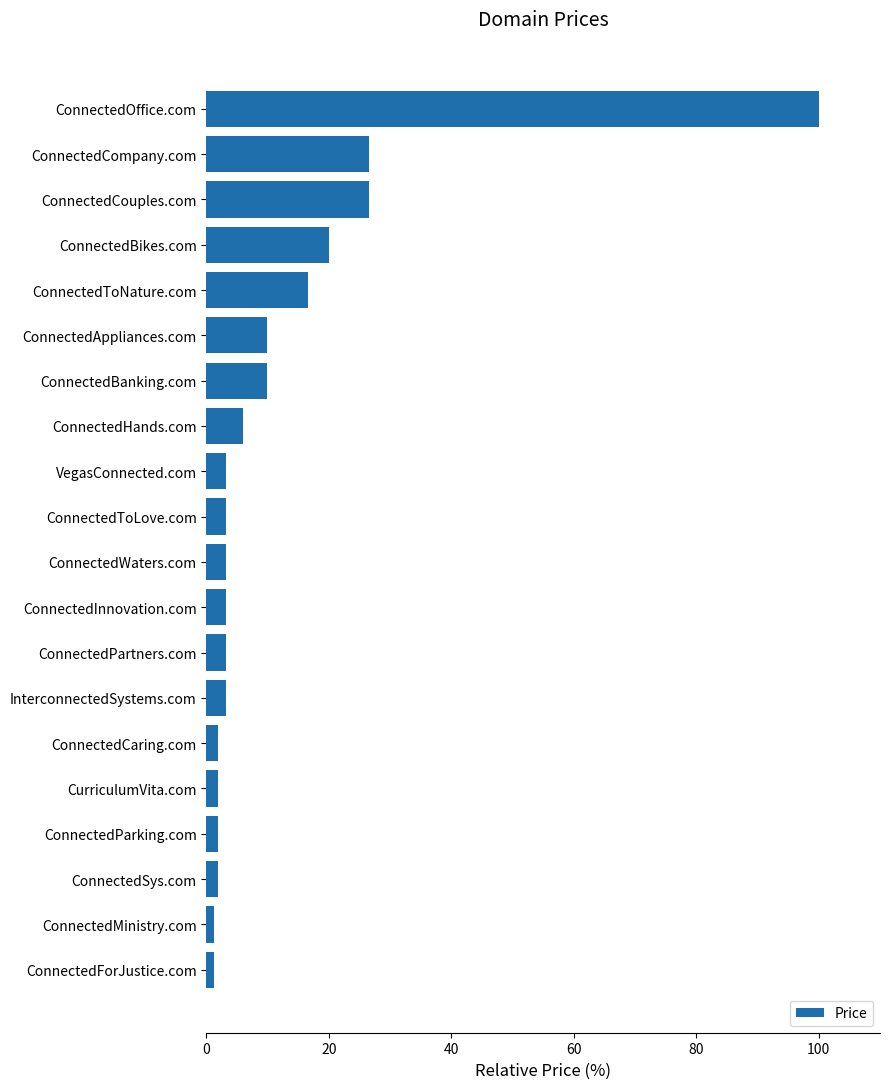

What is the change in value from VegasConnected.com to ConnectedBanking.com?

+6.7